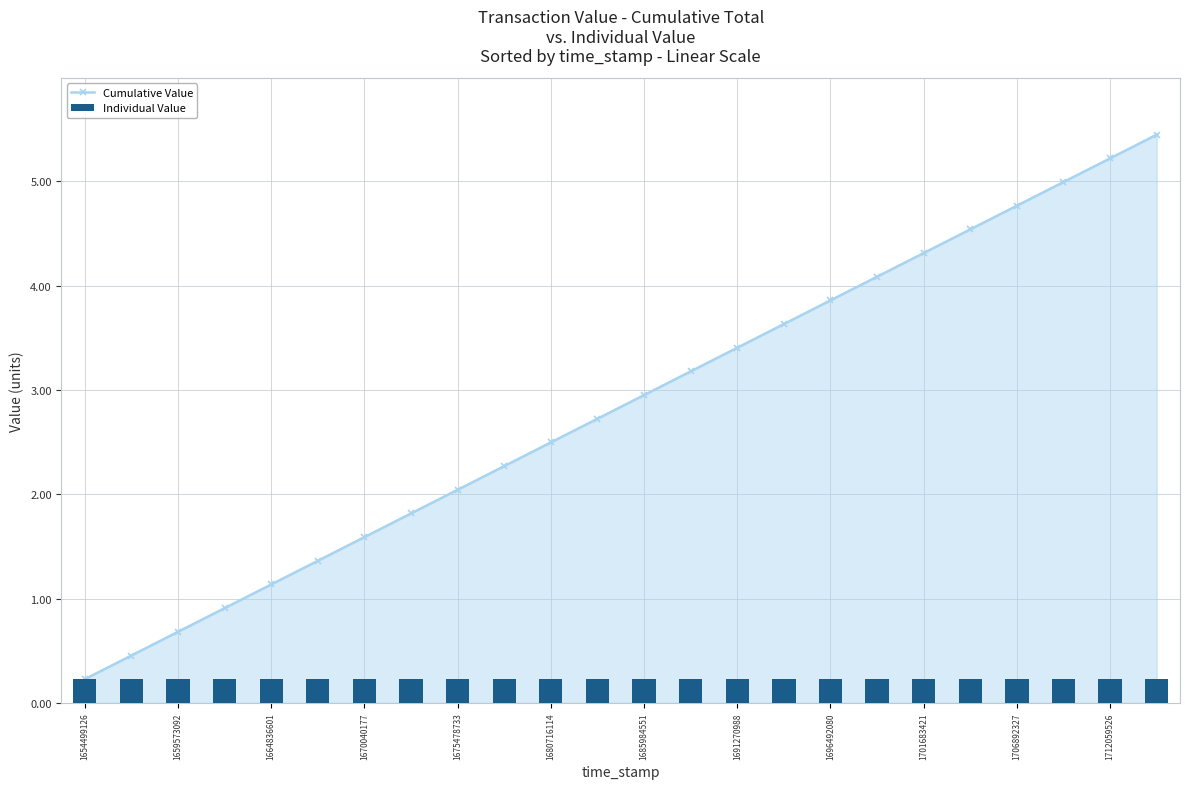

What are all the series names shown in the legend?

Cumulative Value, Individual Value